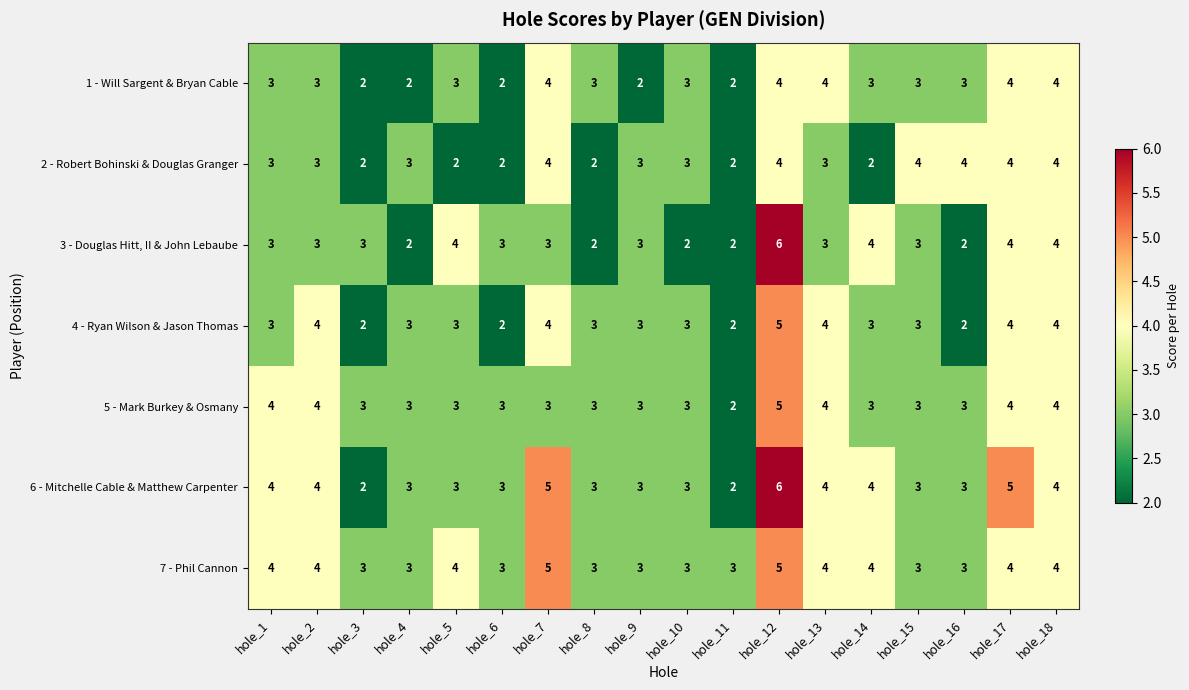

At which category is the sum across all series the highest?

hole_12